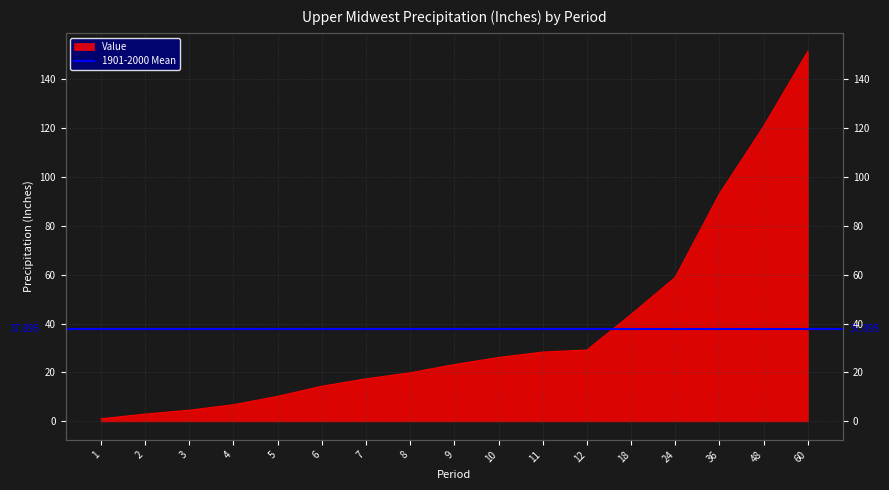

What is the sum of the values at 48 and 12?

149.9